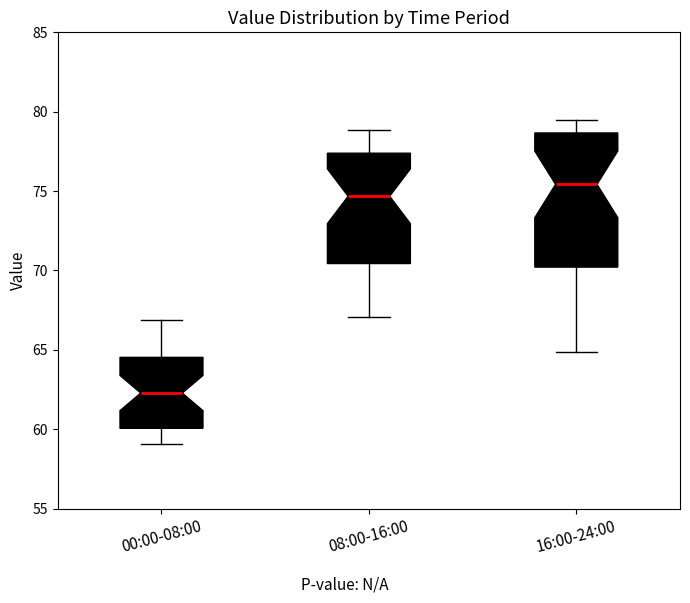

Comparing the boxes themselves (not the whiskers), which one is the tallest?

16:00-24:00